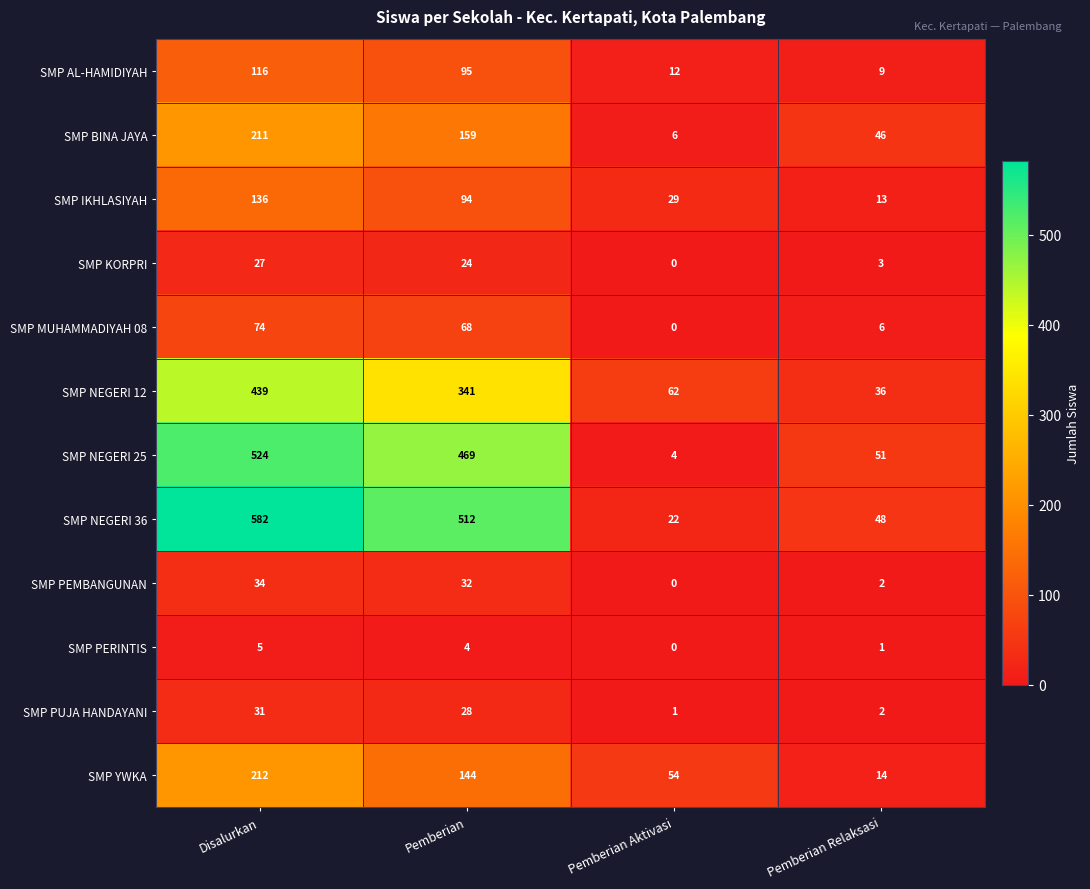

Where does the SMP YWKA series first go above 144?

Disalurkan